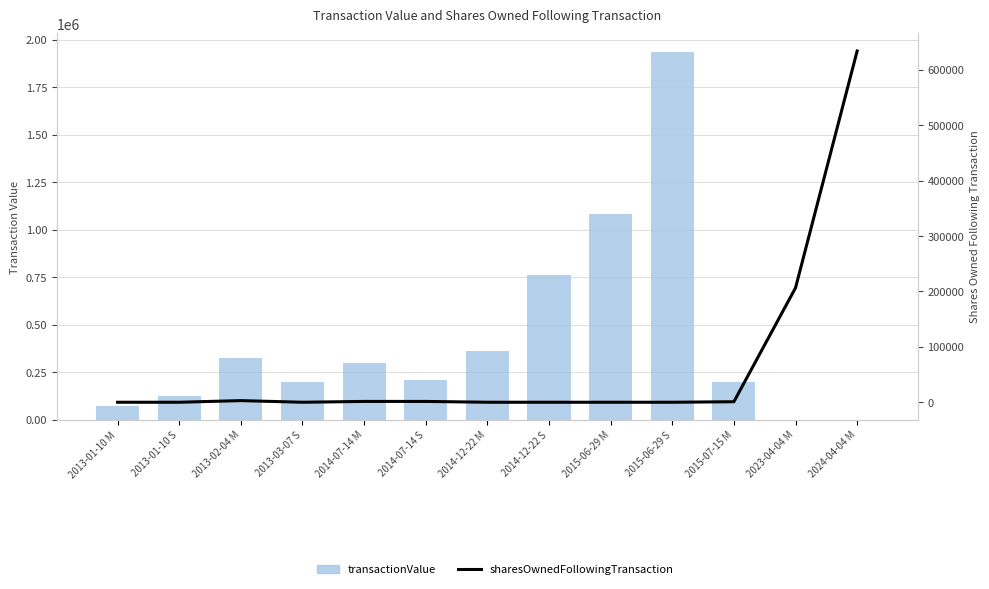

Which has a higher value, 2014-07-14 M or 2024-04-04 M?

2014-07-14 M